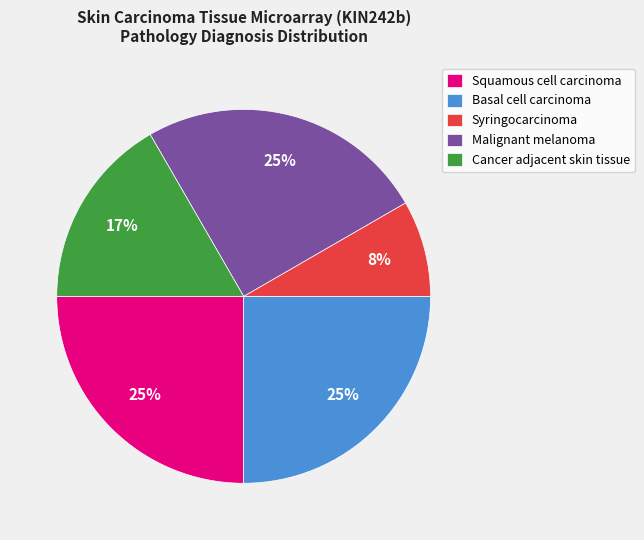

How many segments does this pie chart have?

5